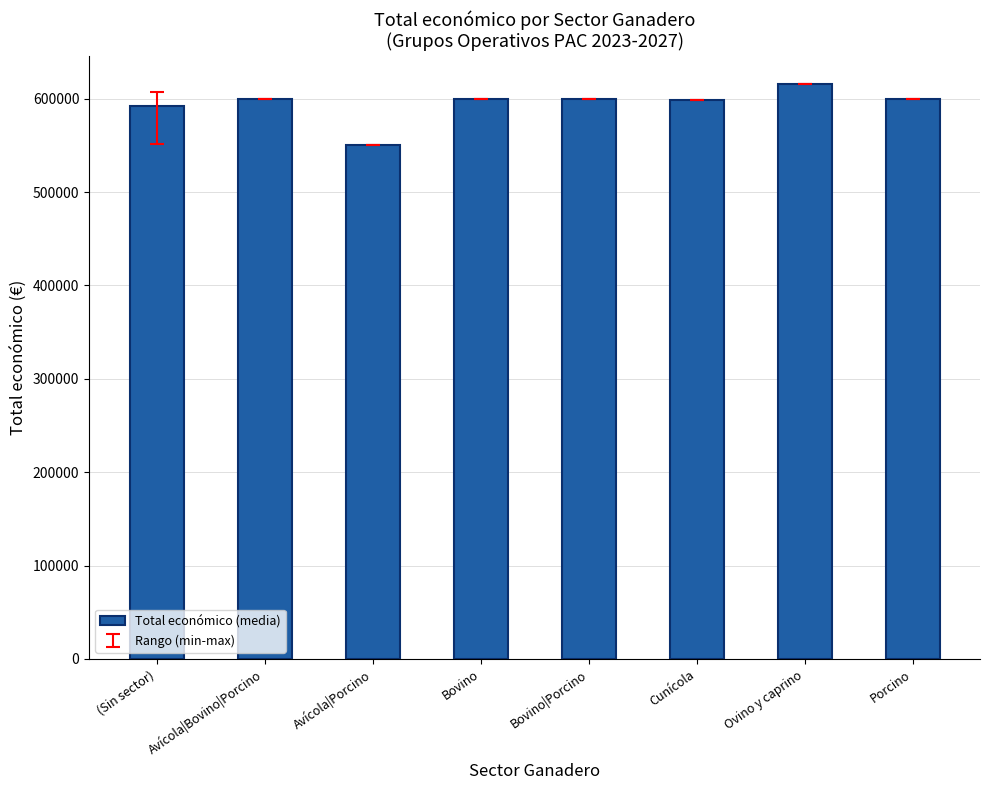

Are the bars grouped side by side (vs. stacked)?

No